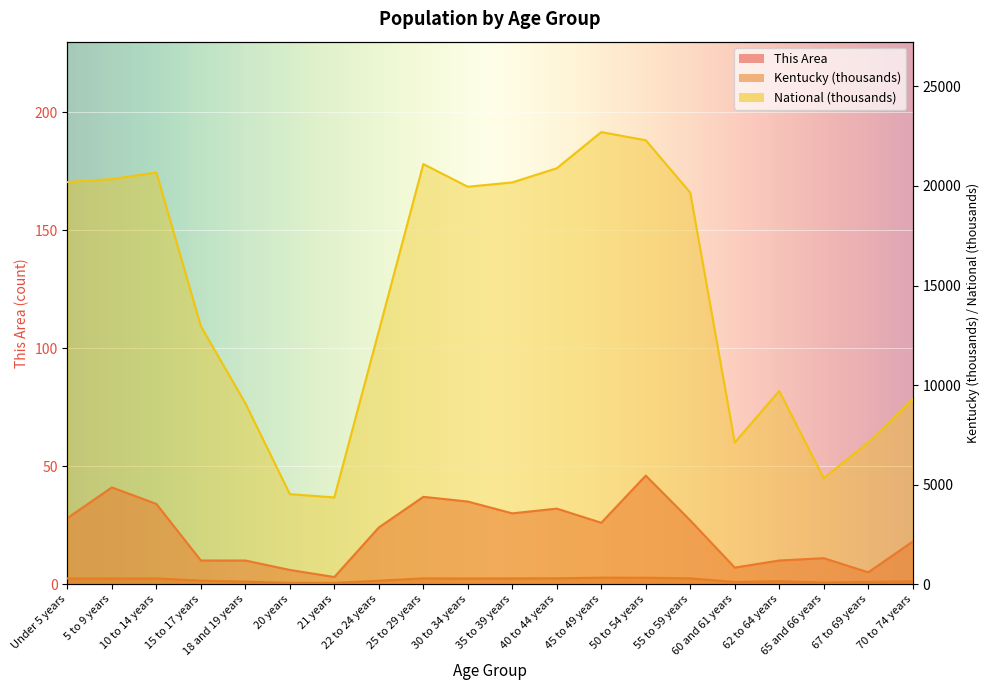

True or false: National has more than 2 points higher than both neighbors.

True